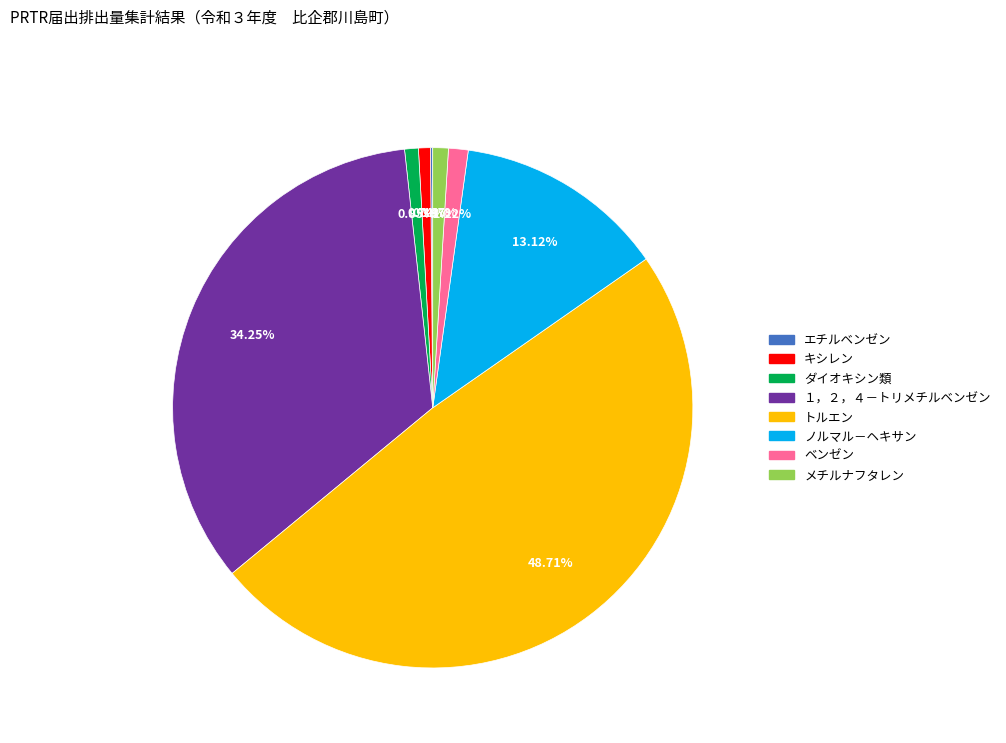

Between キシレン and １，２，４－トリメチルベンゼン, which is larger?

１，２，４－トリメチルベンゼン